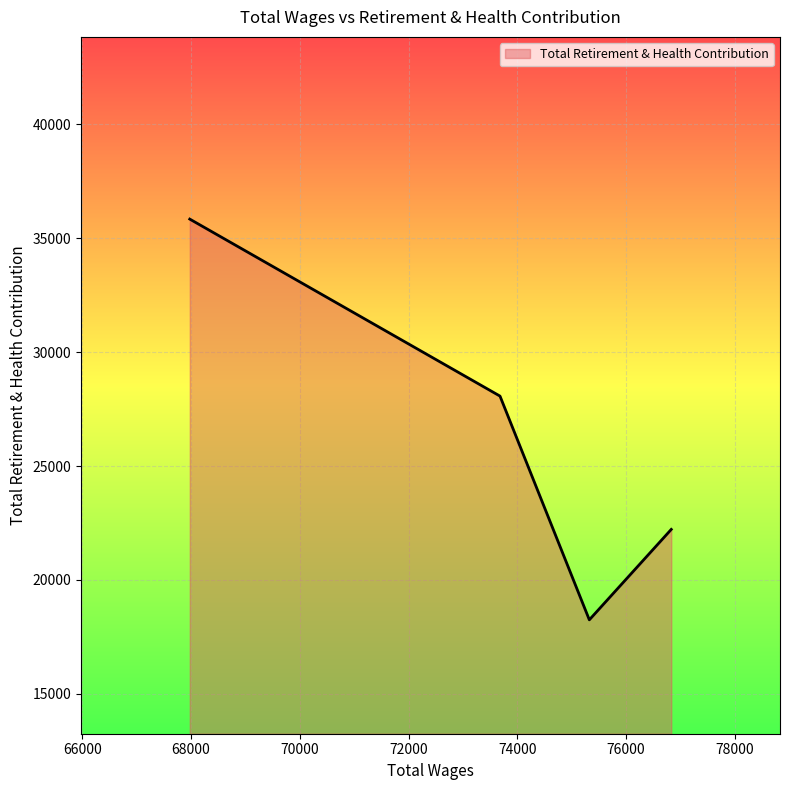

True or false: there are more than 2 points higher than both neighbors.

False